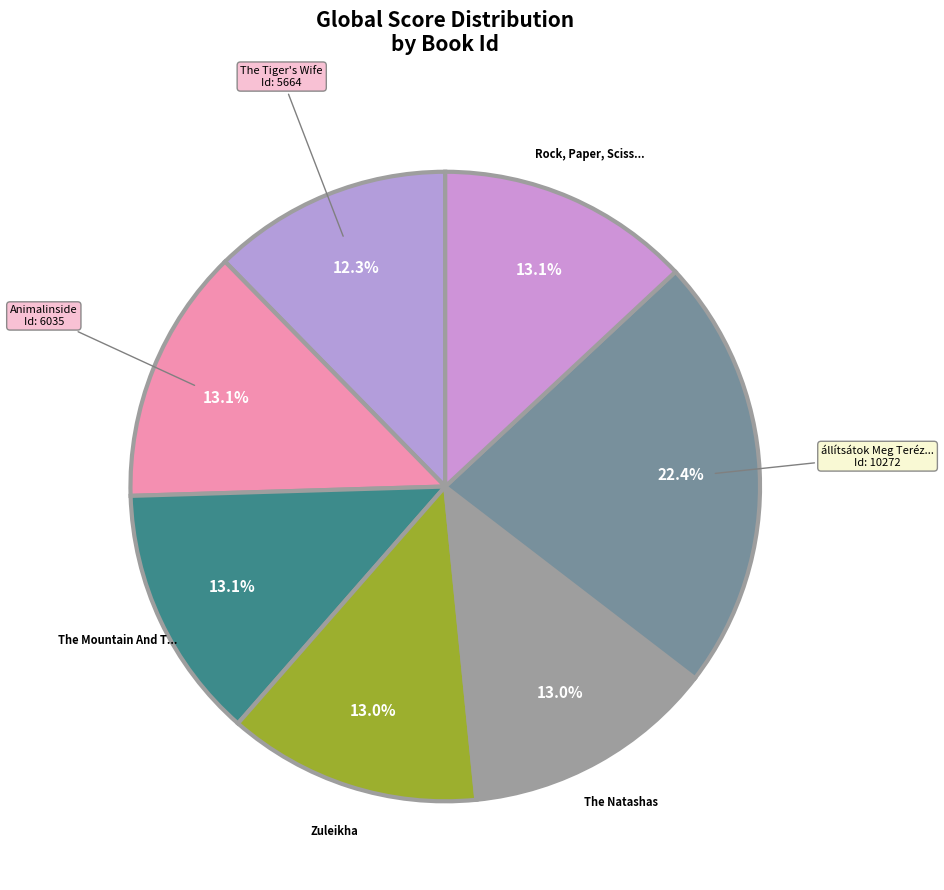

Count the number of slices in the pie.

7